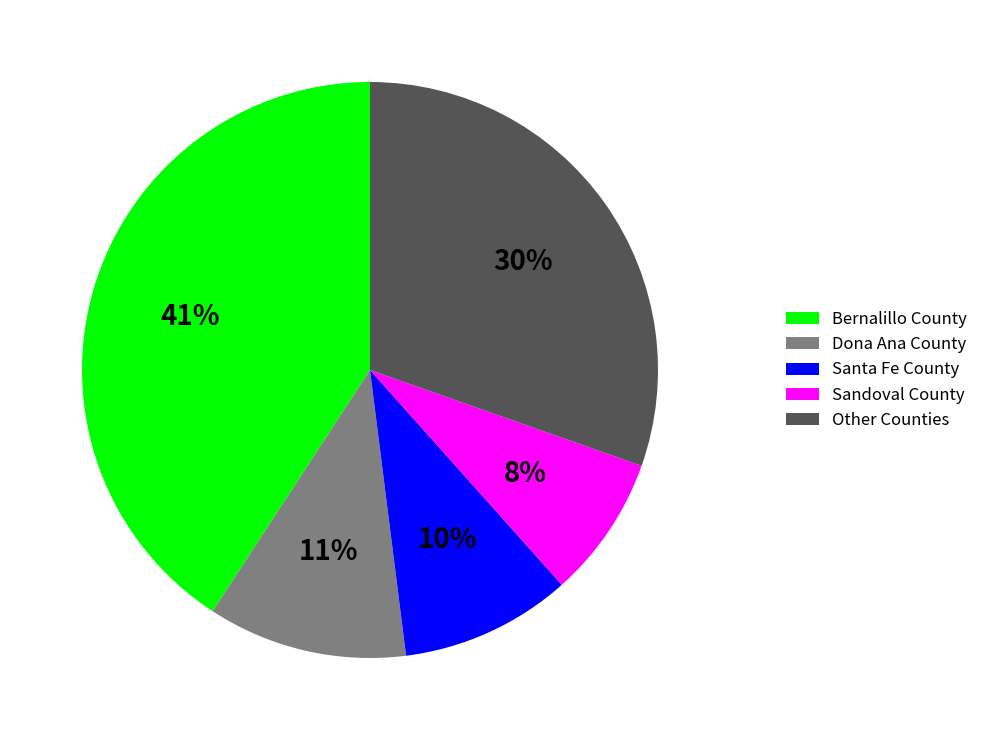

The Sandoval County slice represents 8% of the pie. True or false?

True